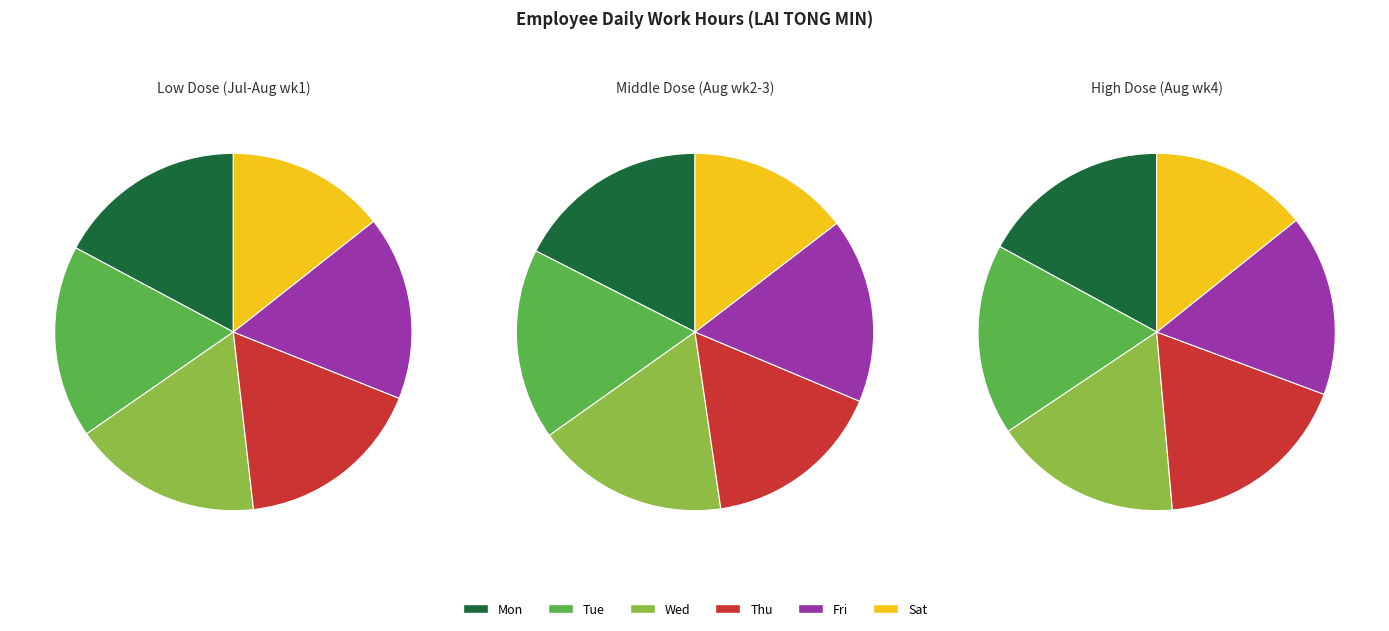

At Tue, list the series in order from smallest to largest.

Sat, Thu, Fri, Tue, Wed, Mon